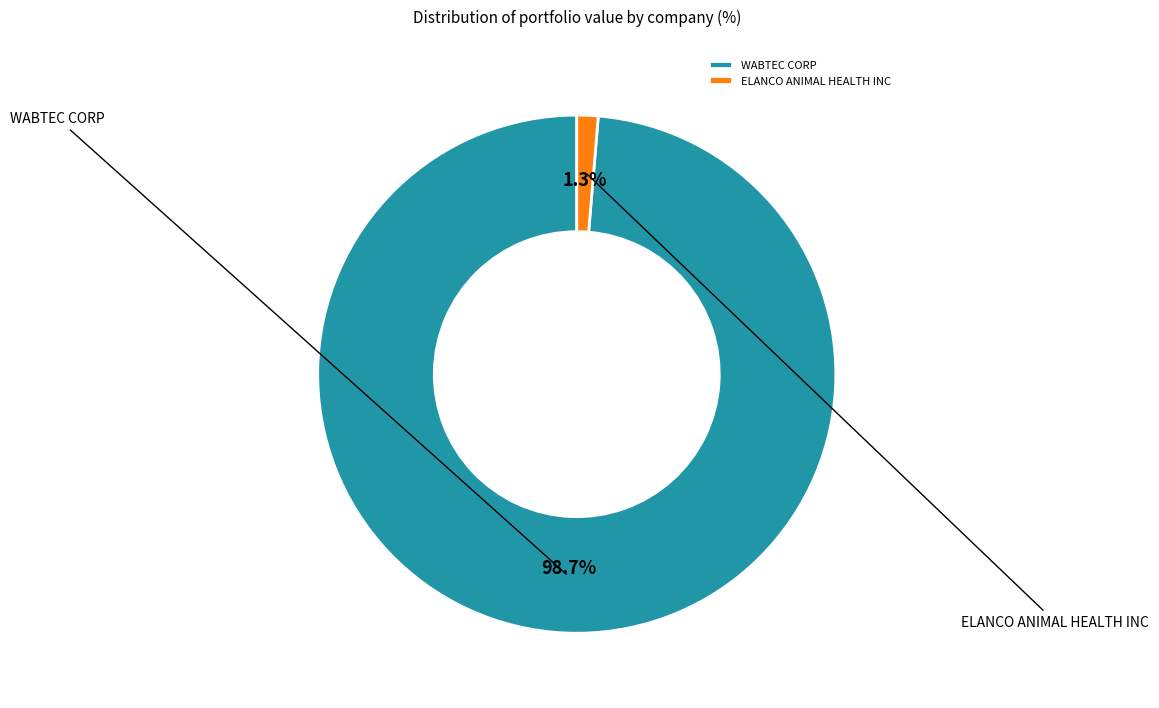

Between ELANCO ANIMAL HEALTH INC and WABTEC CORP, which is larger?

WABTEC CORP